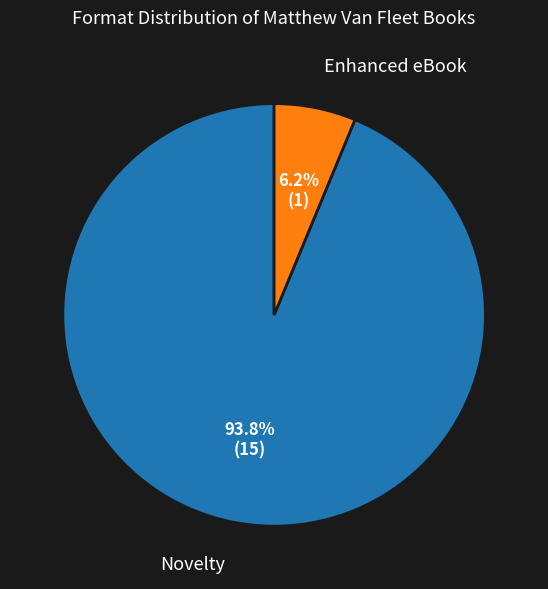

Does Enhanced eBook represent more than half of the total?

No